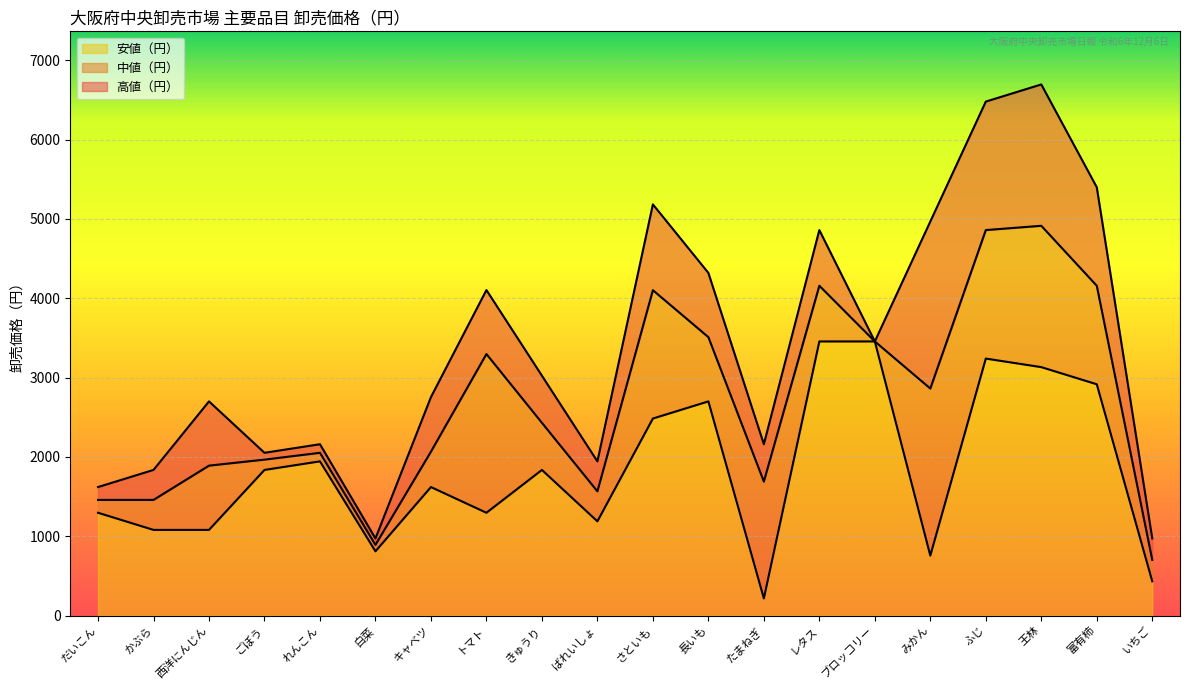

Which category has the lowest value in the 高値（円） series?

白菜